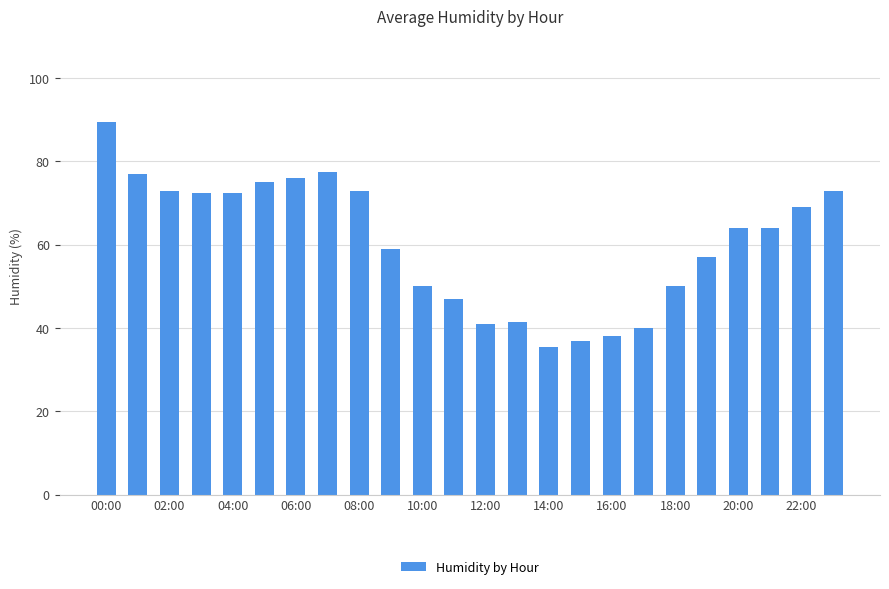

What is the difference between the maximum and second lowest values?

52.5